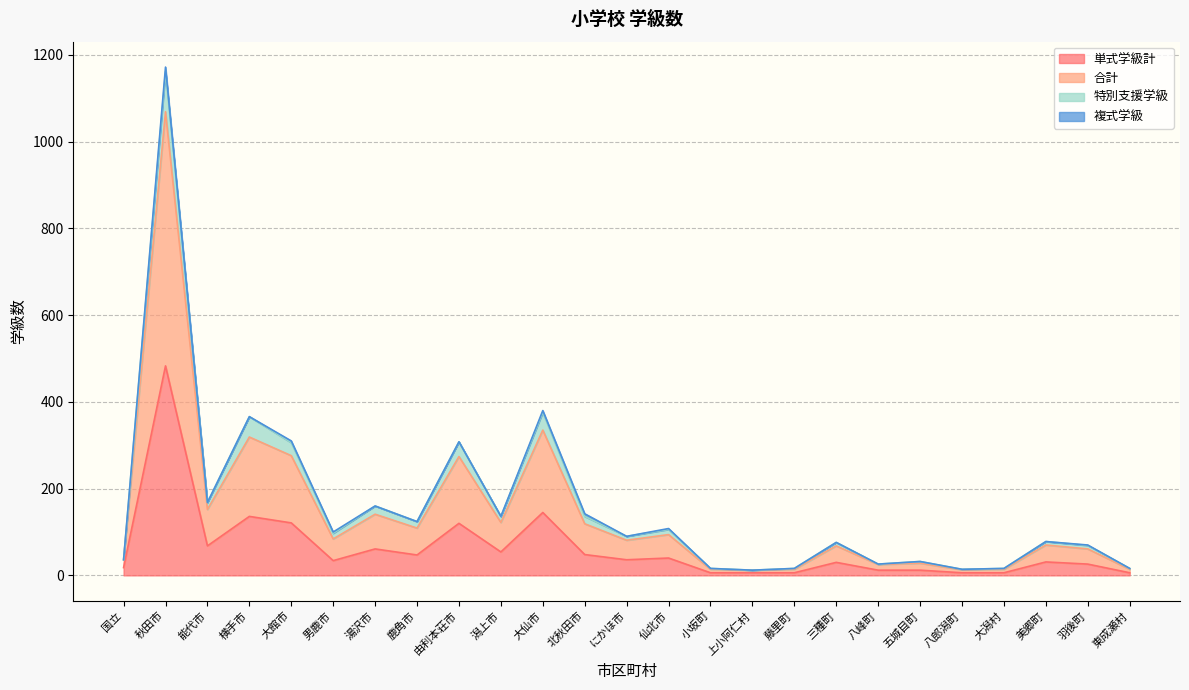

At which category is the sum across all series the highest?

秋田市